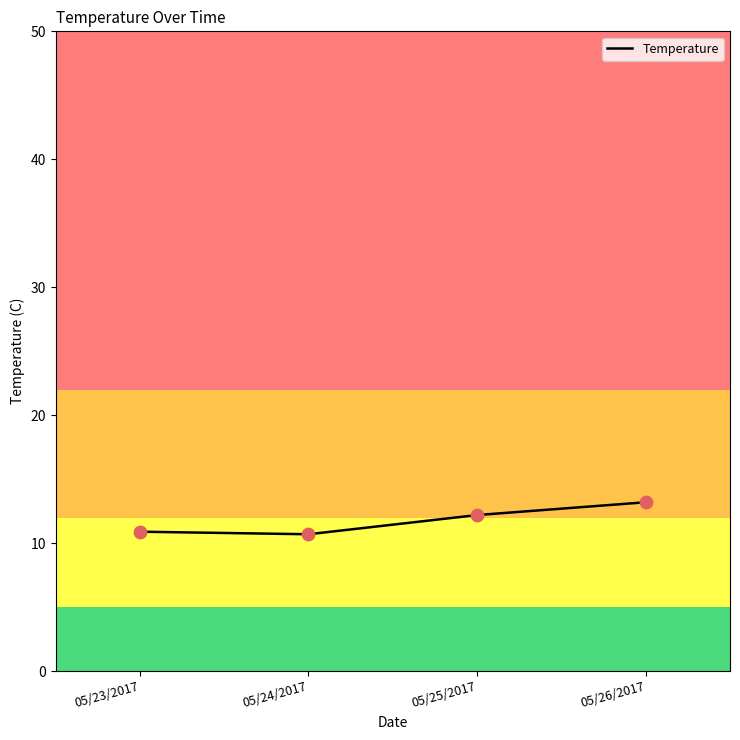

What is the change in value from 05/23/2017 to 05/26/2017?

+2.3